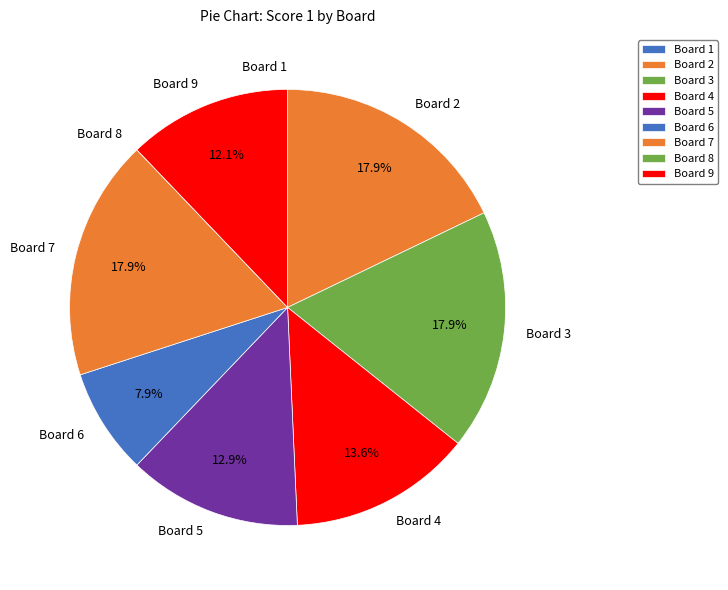

What percentage is NOT represented by Board 6?

92.1%